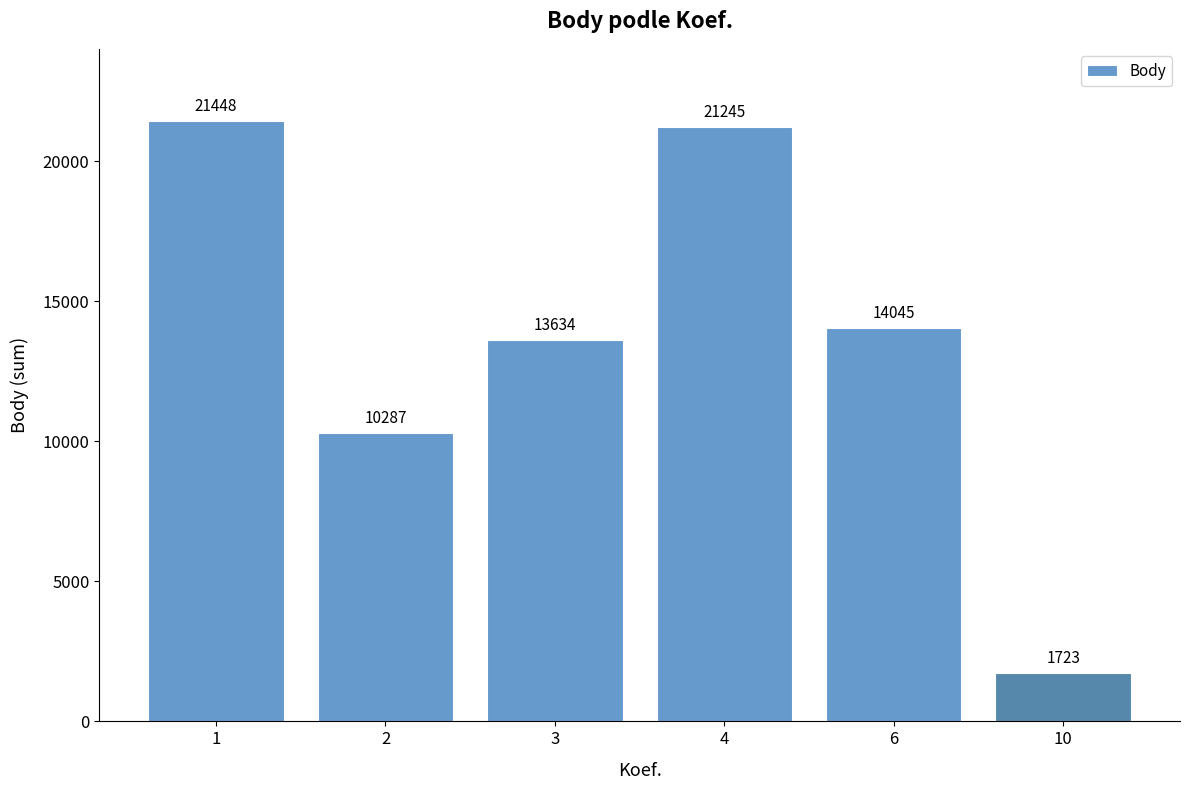

What is the value of the 1st bar from the left?

21448